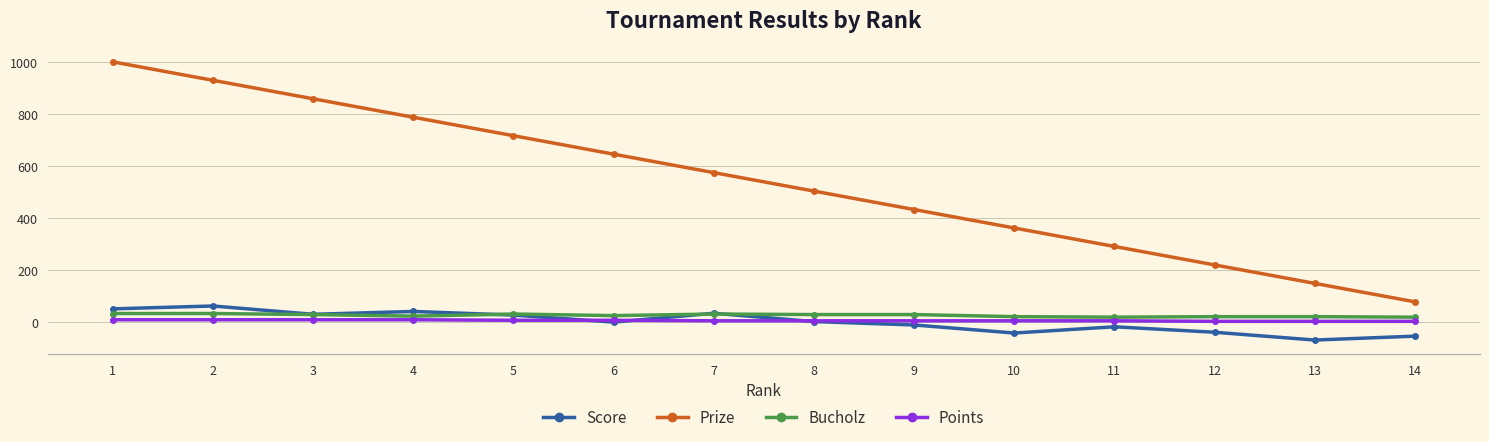

Which series has the widest spread of values?

Prize